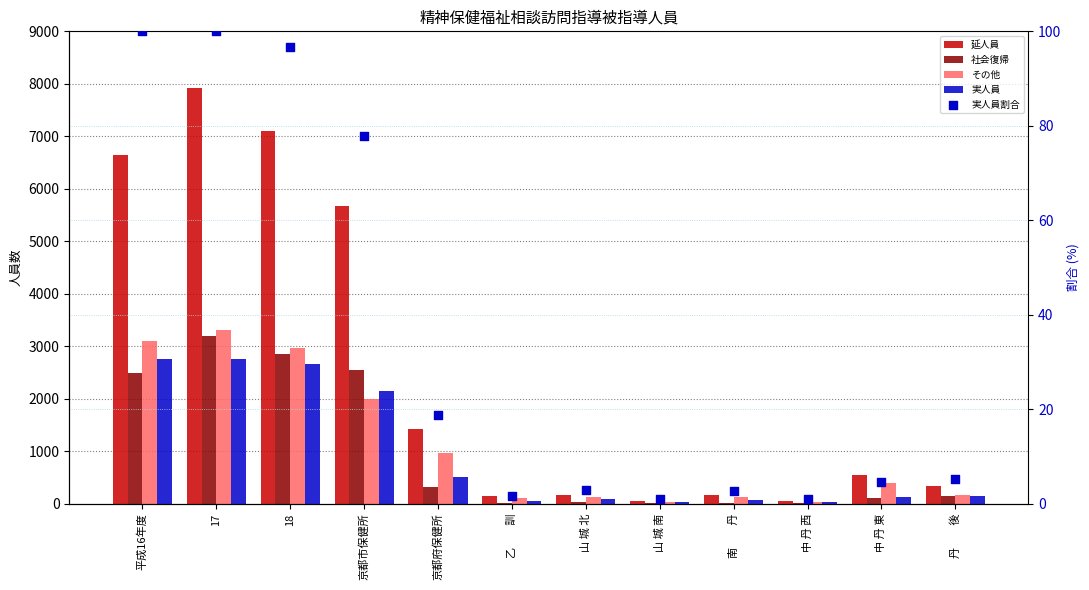

At which category is the sum across all series the highest?

17